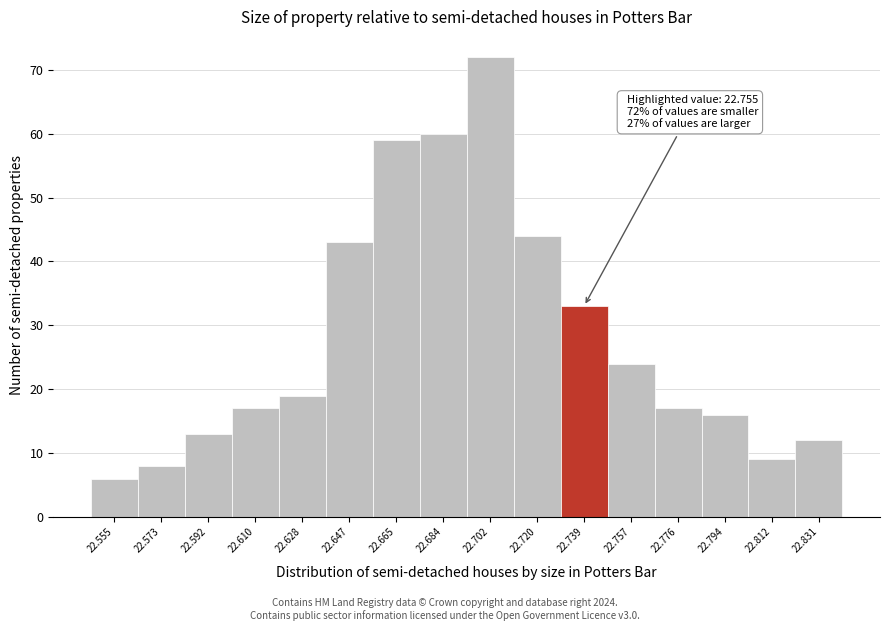

Reading right to left, transcribe all the data shown in this chart.

22.831=12	22.812=9	22.794=16	22.776=17	22.757=24	22.739=33	22.720=44	22.702=72	22.684=60	22.665=59	22.647=43	22.628=19	22.610=17	22.592=13	22.573=8	22.555=6